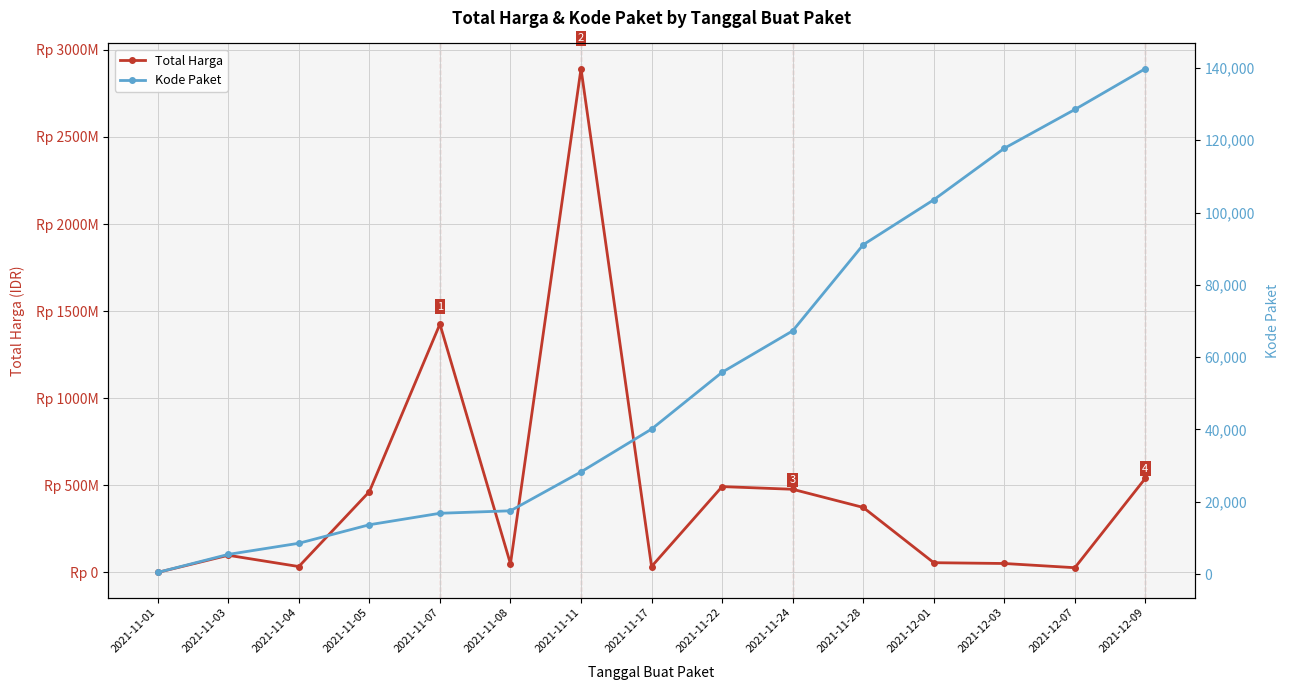

True or false: Total Harga and Kode Paket cross at least once.

False